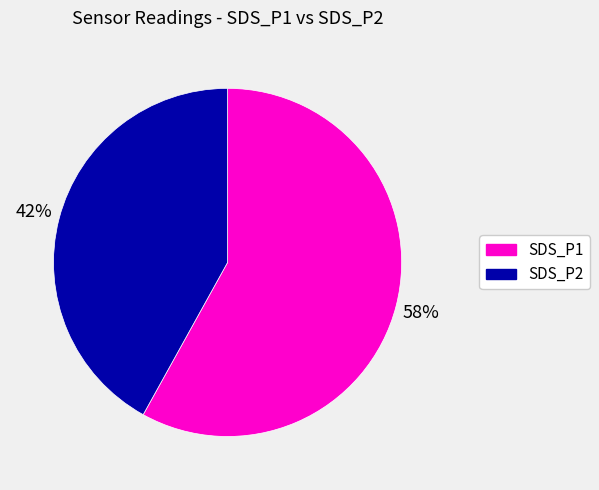

Rank the categories by value from highest to lowest.

SDS_P1, SDS_P2